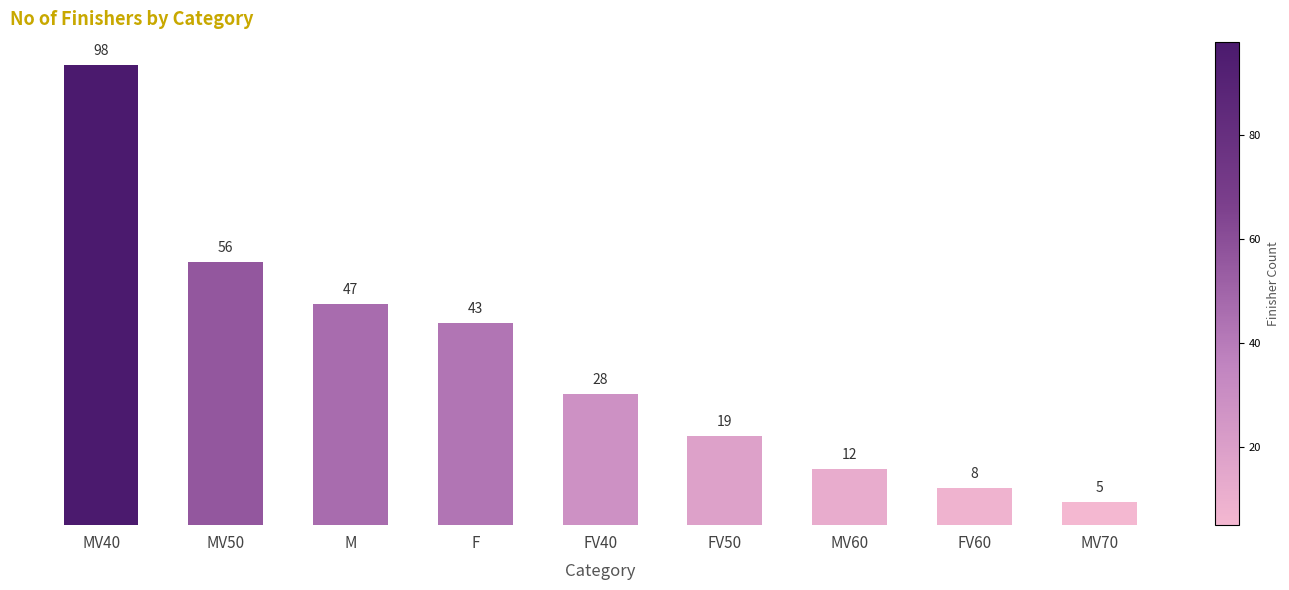

What is the ratio of the value at MV60 to the value at MV50?

0.2